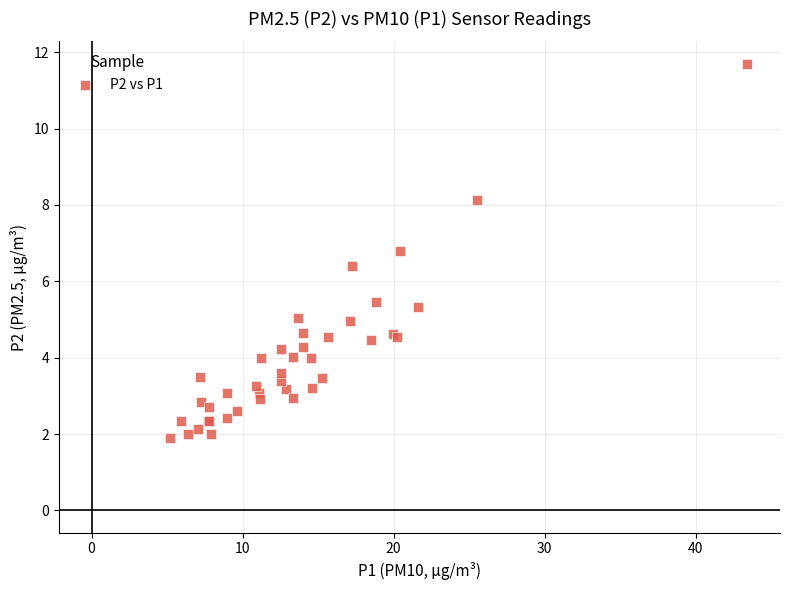

What Y value in the scatter plot is closest to 6?

6.4